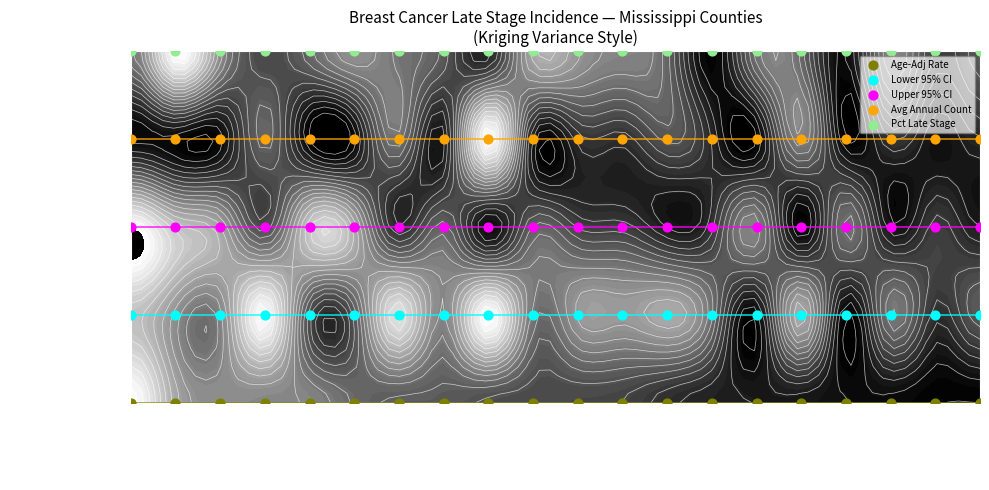

Which series has the largest range (max minus min)?

Age-Adj Rate